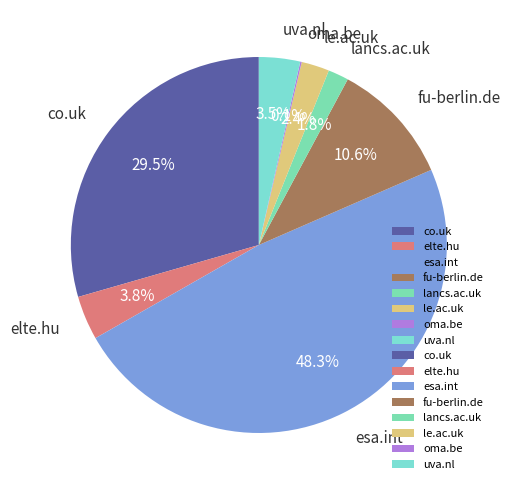

What percentage do esa.int and uva.nl together represent?

51.8%